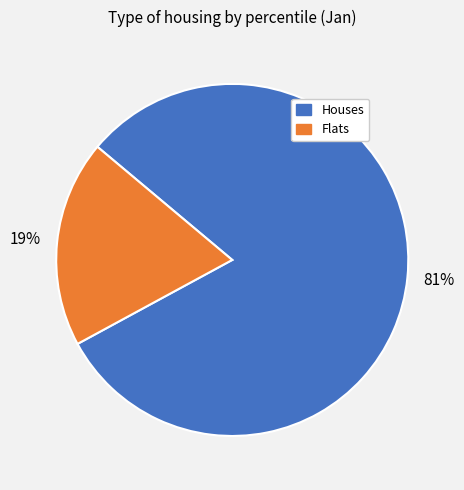

To the nearest percent, what is the difference between the largest and smallest slice percentages?

62%